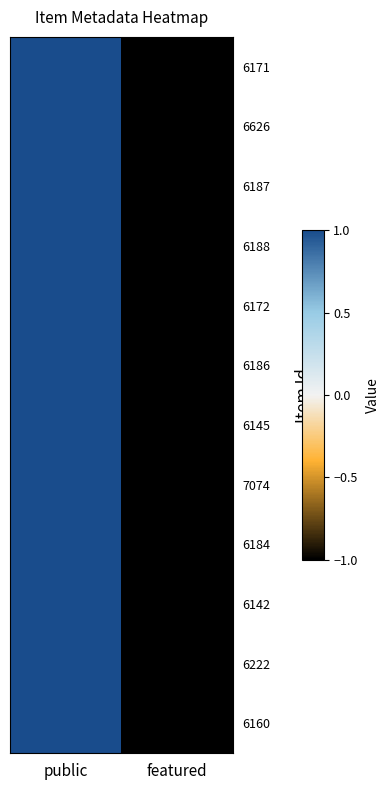

Reading left to right, what are all the values shown in this chart?

6171: public=1	featured=-1
6626: public=1	featured=-1
6187: public=1	featured=-1
6188: public=1	featured=-1
6172: public=1	featured=-1
6186: public=1	featured=-1
6145: public=1	featured=-1
7074: public=1	featured=-1
6184: public=1	featured=-1
6142: public=1	featured=-1
6222: public=1	featured=-1
6160: public=1	featured=-1